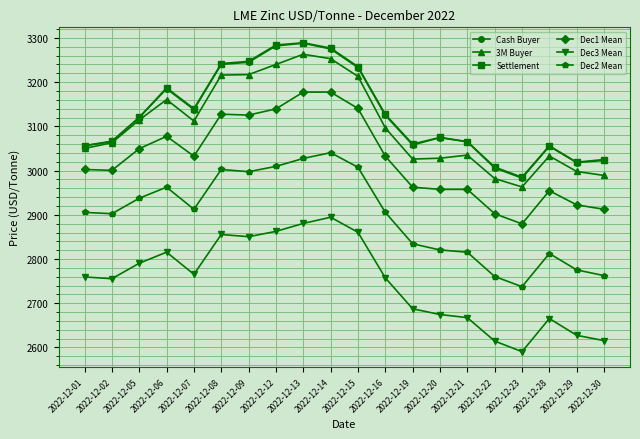

What is the lowest value of the Dec2 Mean series?

2737.5